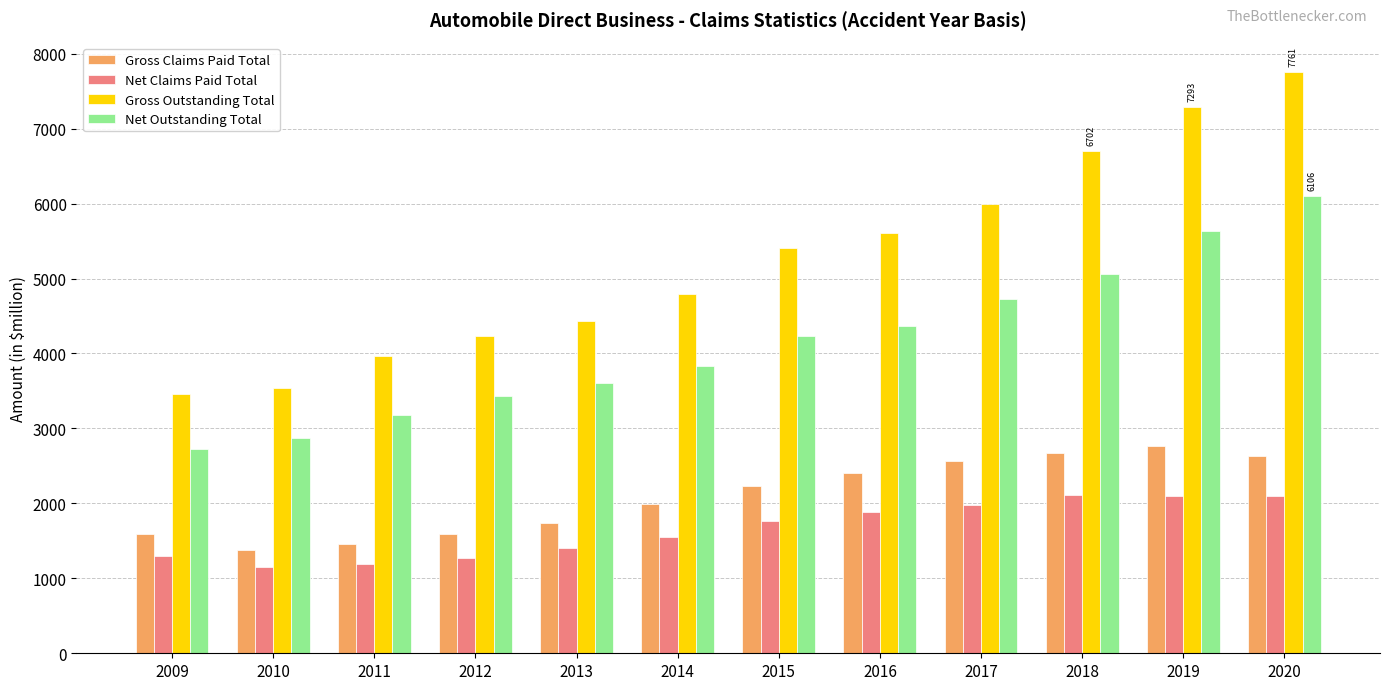

What are all the series names shown in the legend?

Gross Claims Paid Total, Net Claims Paid Total, Gross Outstanding Total, Net Outstanding Total